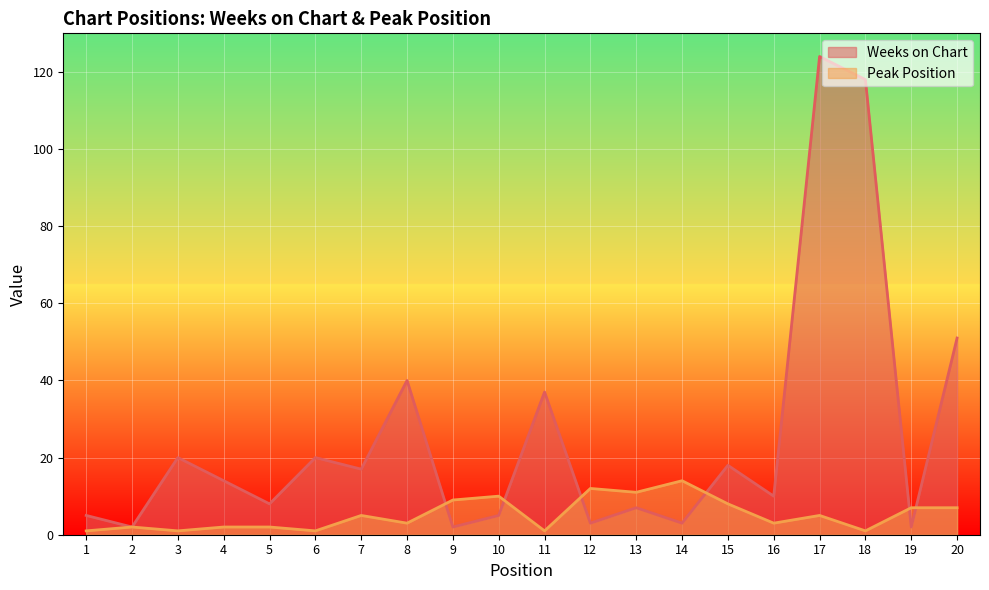

What is the lowest value of the Peak Position series?

1